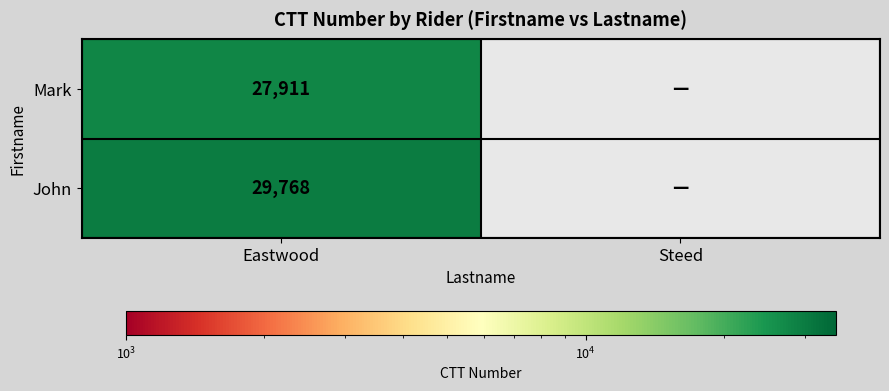

Is it true that John equals 29768 at Eastwood?

True